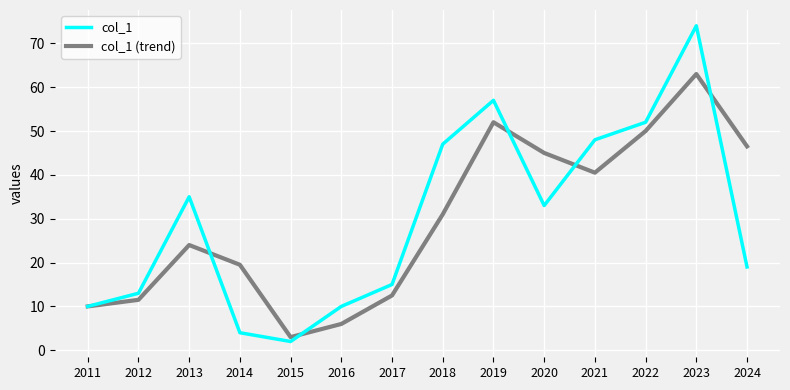

Between 2022 and 2023, which series saw the biggest shift?

col_1